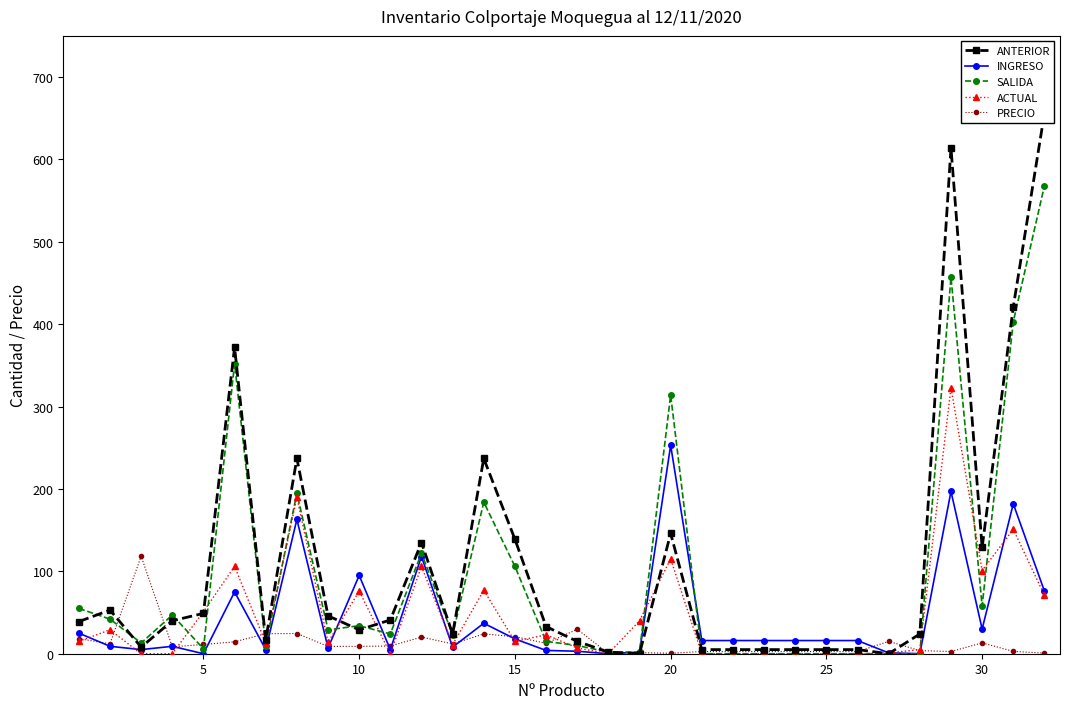

What is the highest value of the SALIDA series?

568.0